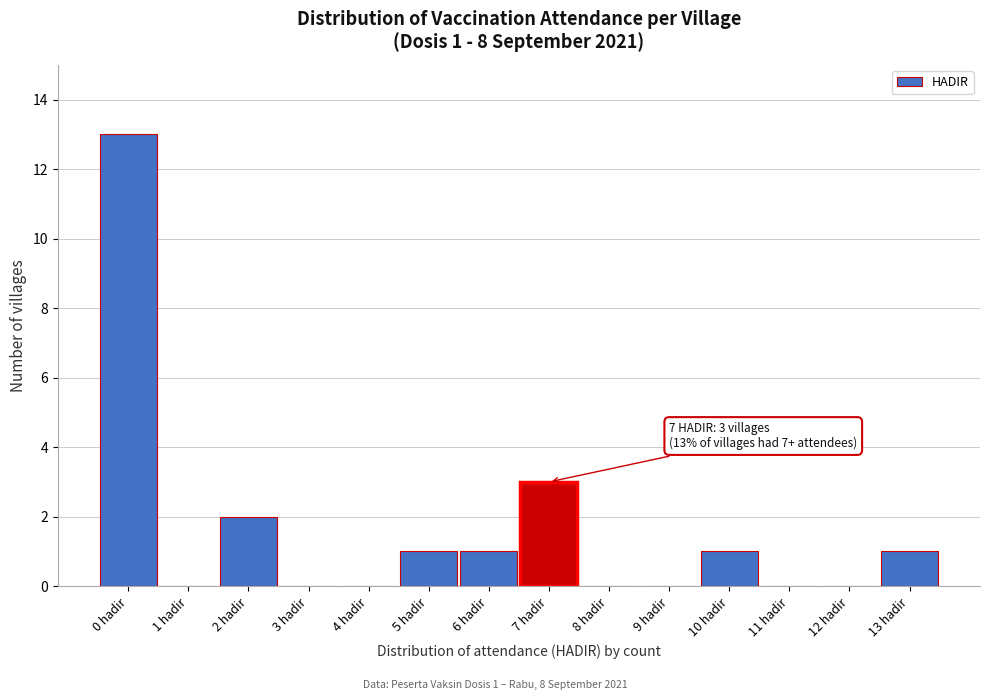

Reading right to left, what are all the values shown in this chart?

13 hadir=1	12 hadir=0	11 hadir=0	10 hadir=1	9 hadir=0	8 hadir=0	7 hadir=3	6 hadir=1	5 hadir=1	4 hadir=0	3 hadir=0	2 hadir=2	1 hadir=0	0 hadir=13